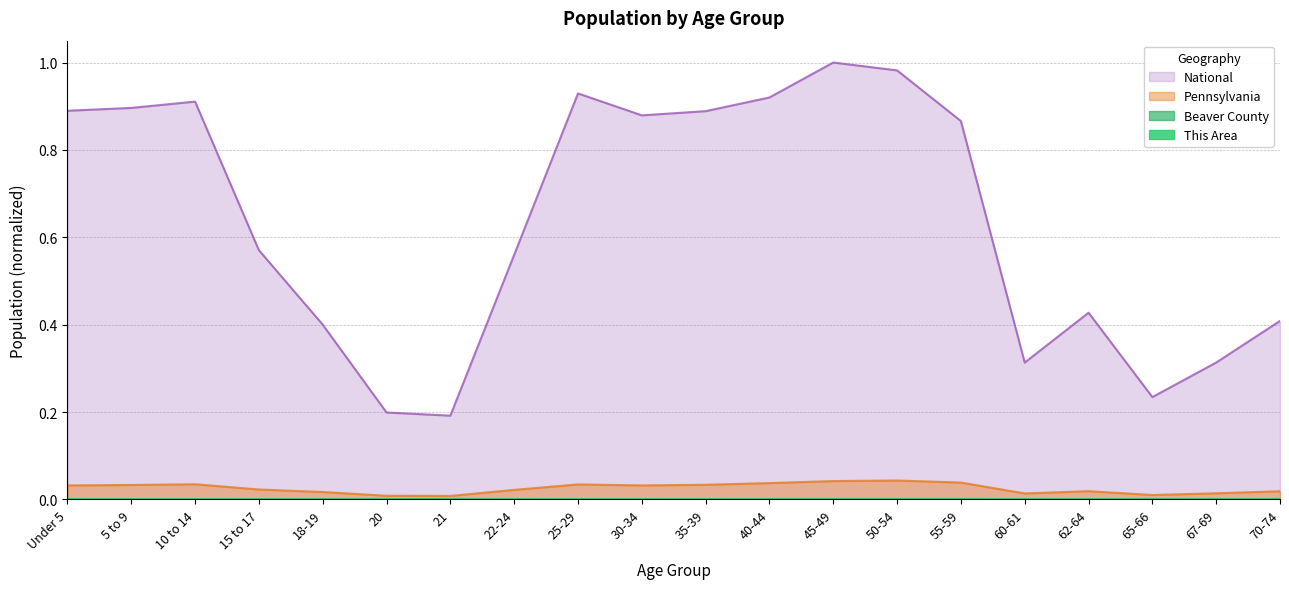

What are all the series names shown in the legend?

This Area, Beaver County, Pennsylvania, National